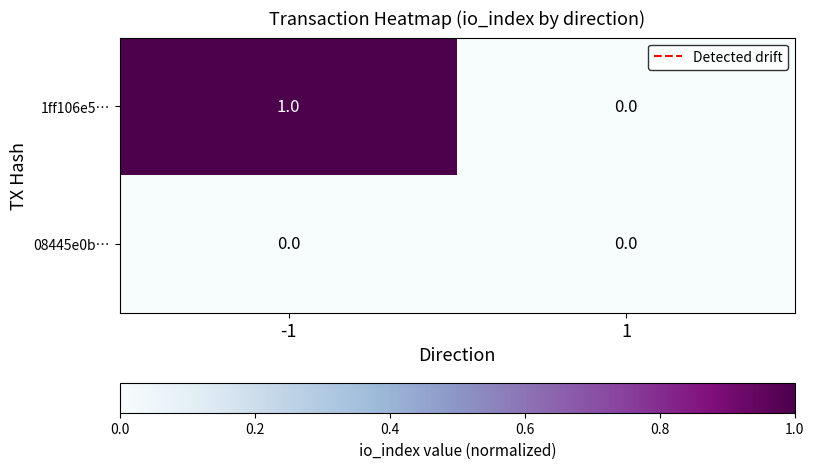

Reading left to right, what are all the values shown in this chart?

1ff106e5…: -1=1	1=0
08445e0b…: -1=0	1=0